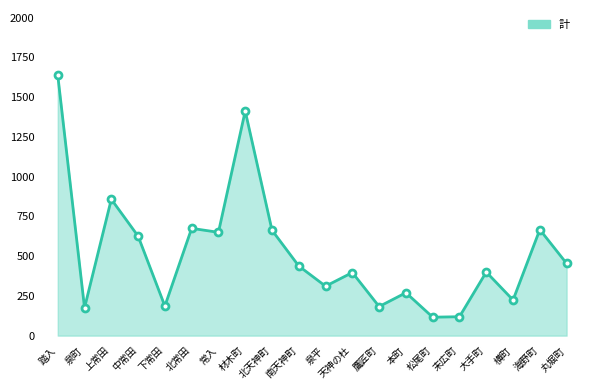

What is the difference between the values at 天神の杜 and 海野町?

270